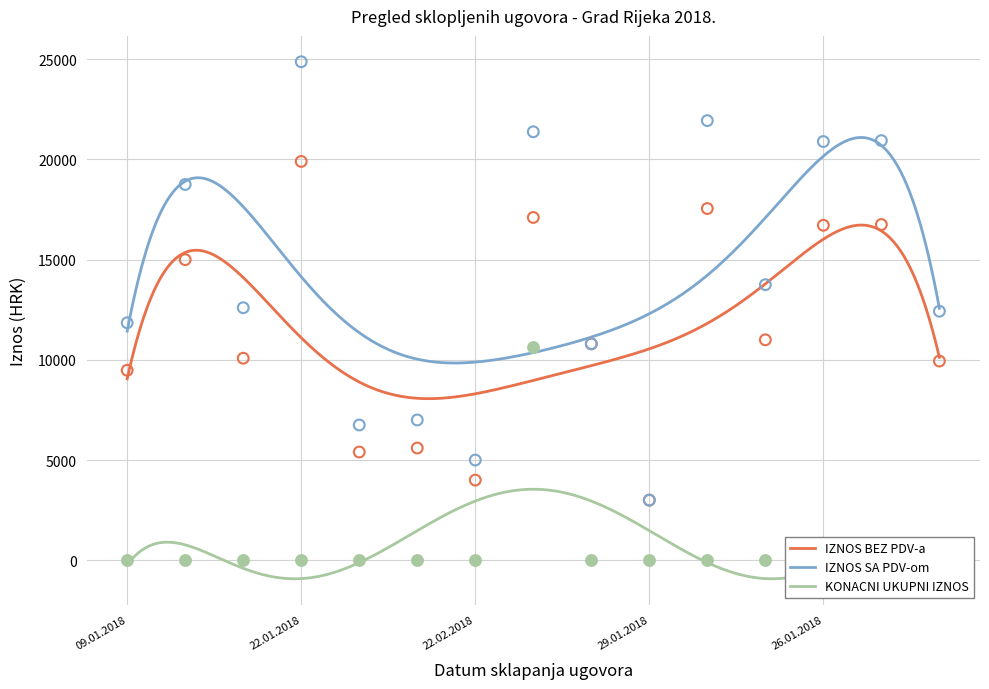

What are all the series names shown in the legend?

IZNOS BEZ PDV-a, IZNOS SA PDV-om, KONACNI UKUPNI IZNOS